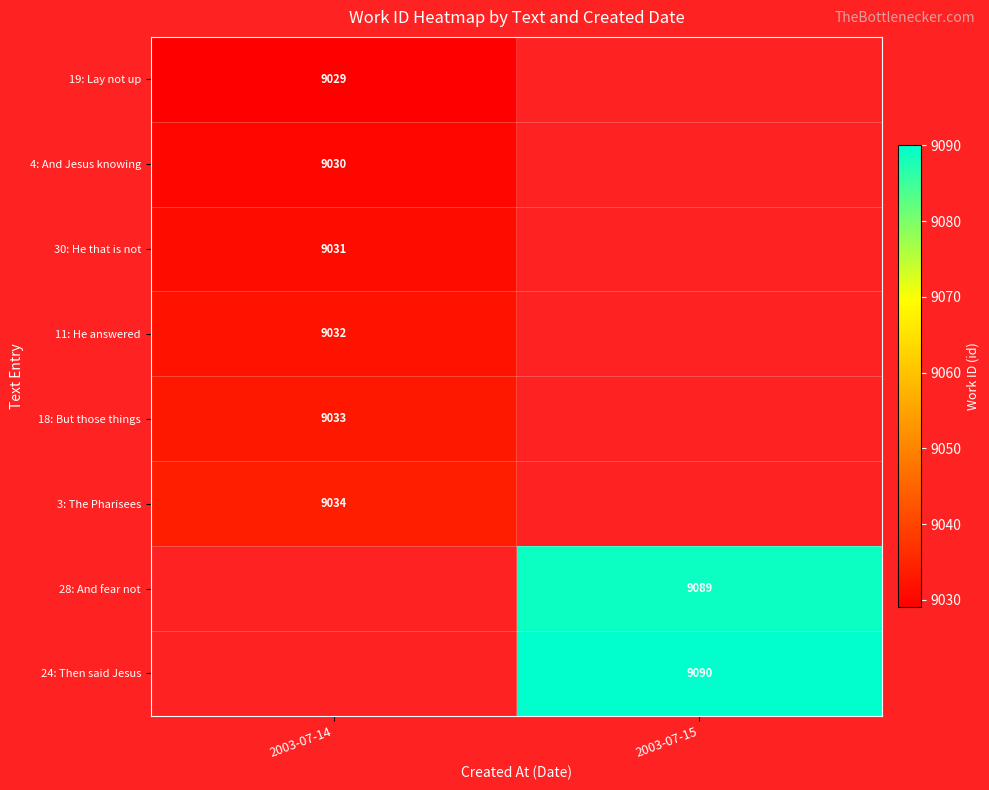

The value of 19: Lay not up at 2003-07-14 is 9029. True or false?

True